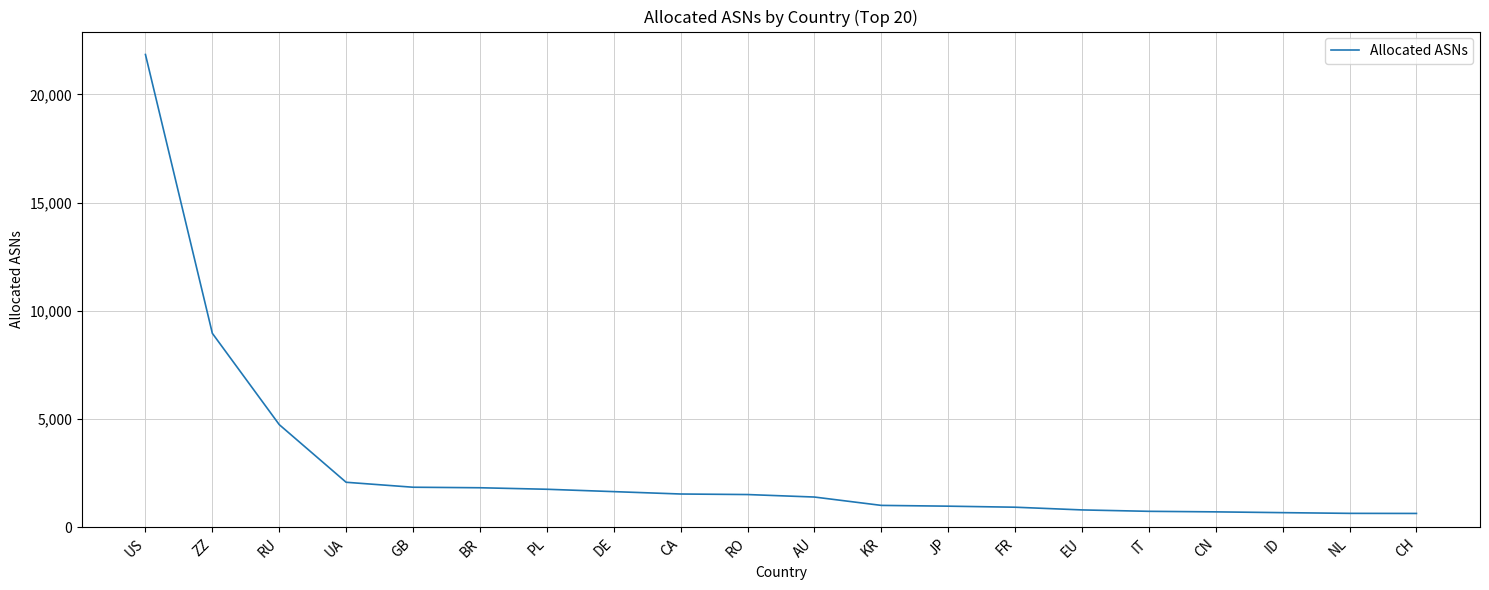

True or false: the data shows 644 at CH.

True